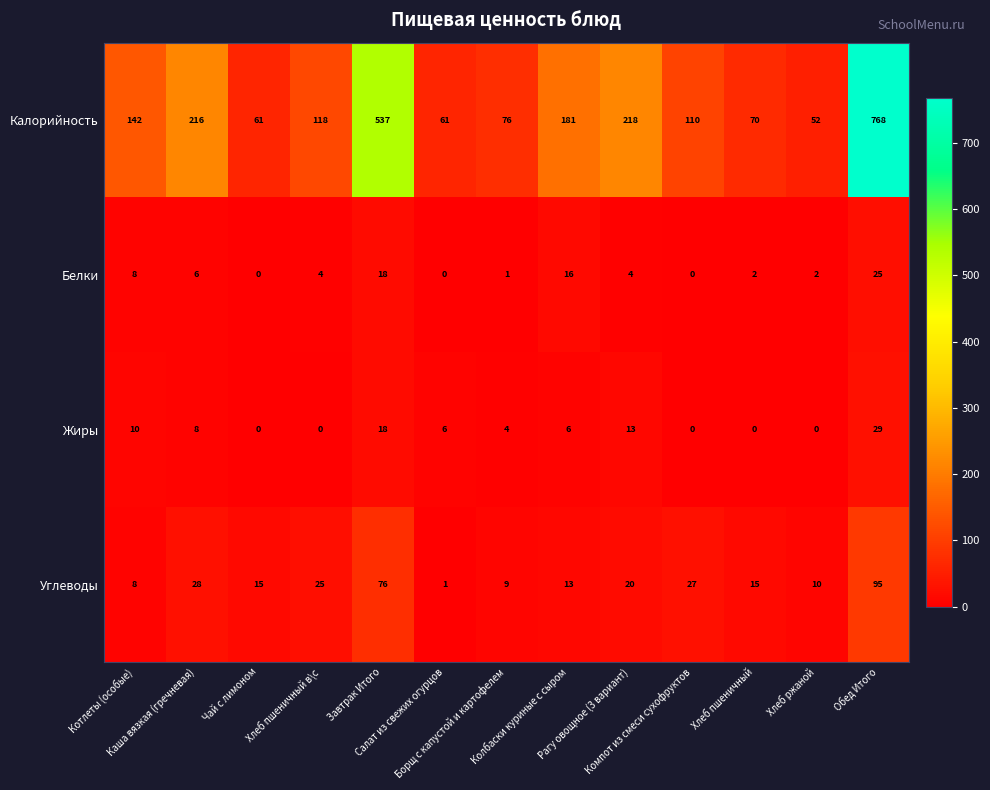

Which series has the widest spread of values?

Калорийность